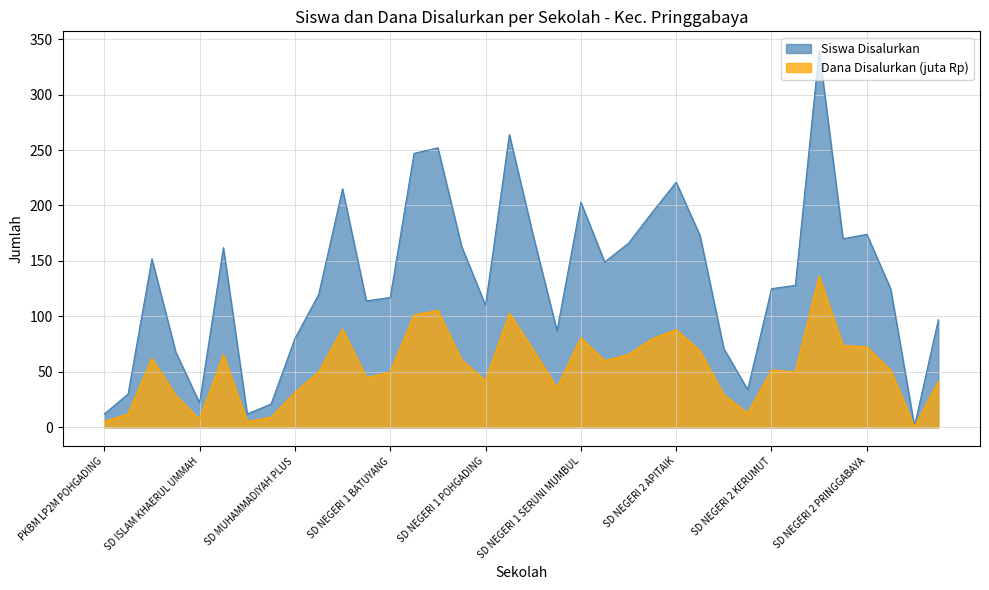

True or false: Siswa Disalurkan and Dana Disalurkan (juta) cross at least once.

False